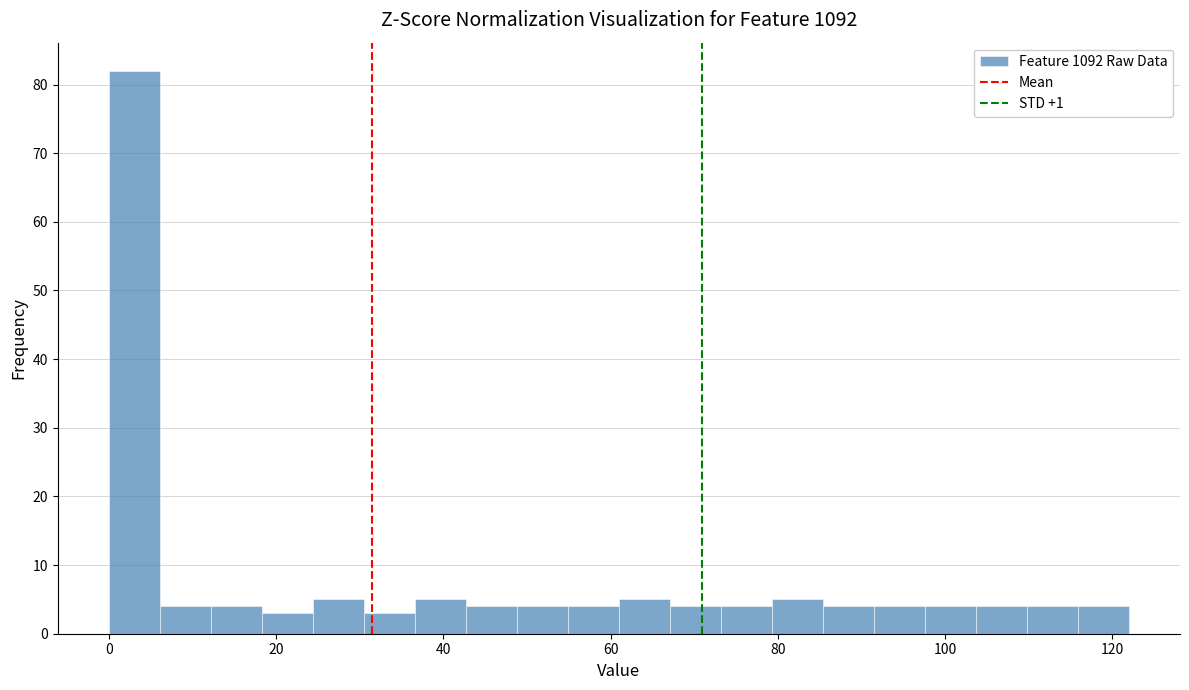

Around what value on the x-axis is the tallest bar? Give the approximate position of its centre, as read against the axis.

4